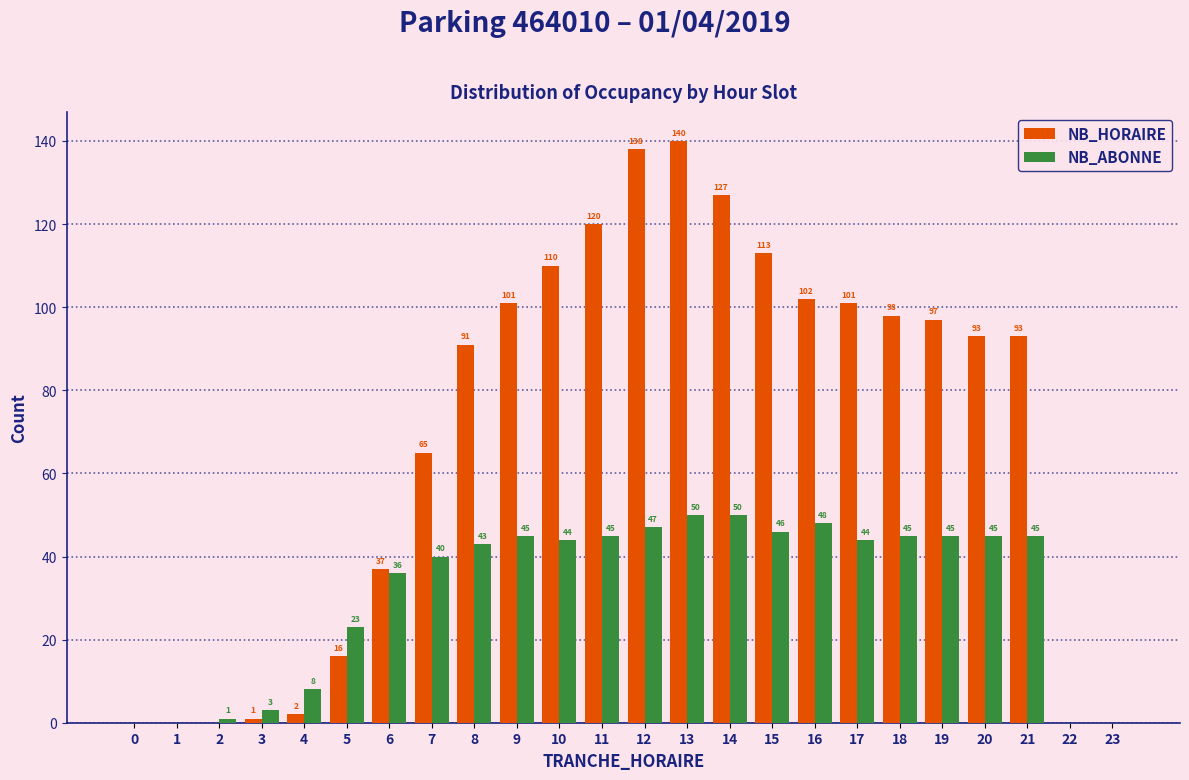

Reading right to left, transcribe all the data shown in this chart.

NB_HORAIRE: 23=0	22=0	21=93	20=93	19=97	18=98	17=101	16=102	15=113	14=127	13=140	12=138	11=120	10=110	9=101	8=91	7=65	6=37	5=16	4=2	3=1	2=0	1=0	0=0
NB_ABONNE: 23=0	22=0	21=45	20=45	19=45	18=45	17=44	16=48	15=46	14=50	13=50	12=47	11=45	10=44	9=45	8=43	7=40	6=36	5=23	4=8	3=3	2=1	1=0	0=0